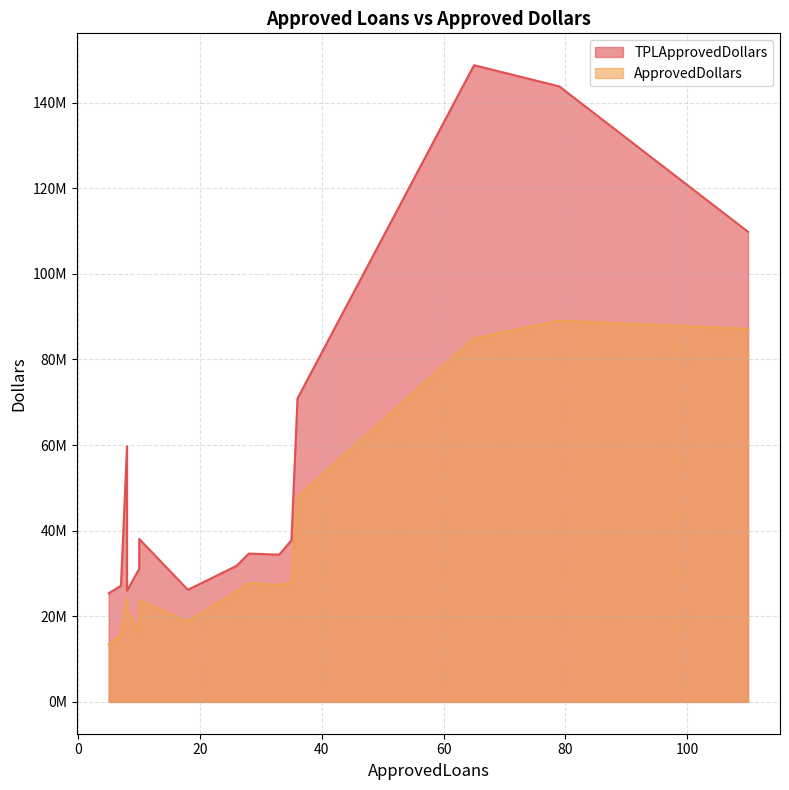

Which series has the largest total across all categories?

TPLApprovedDollars